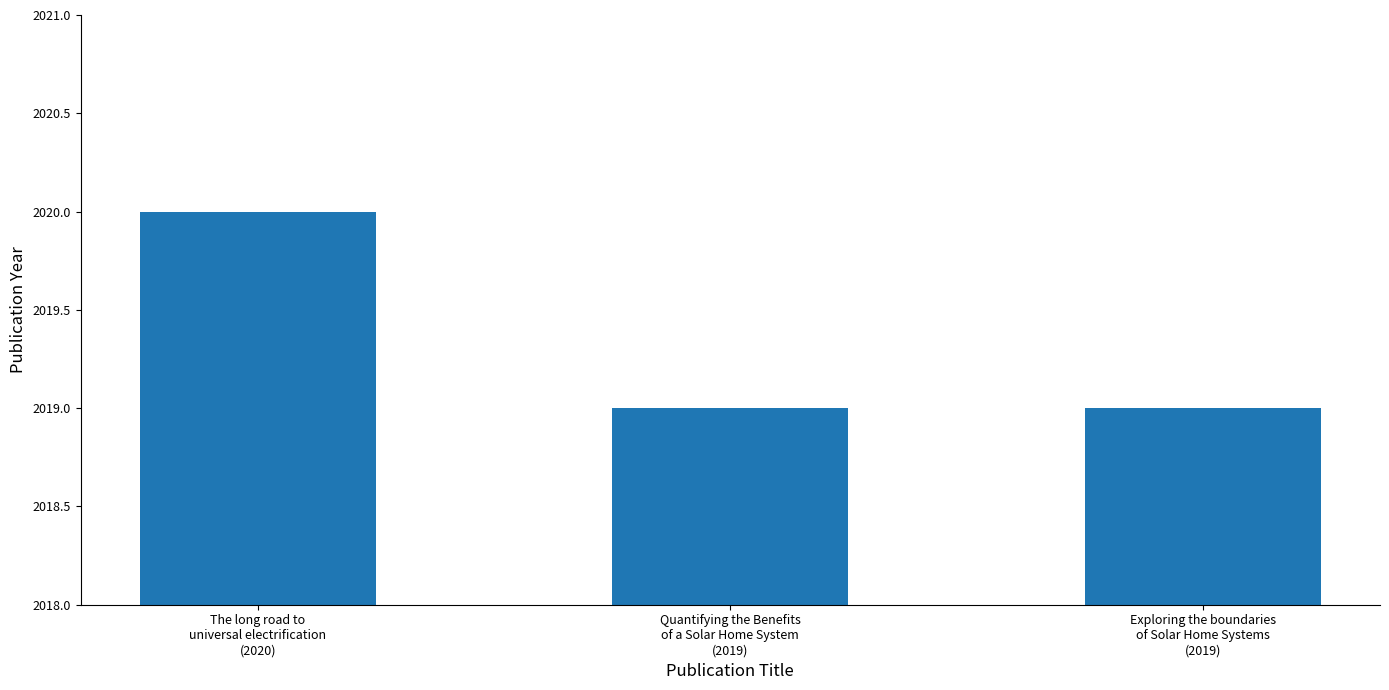

Approximately how many times larger is the value at Quantifying the Benefits
of a Solar Home System
(2019) compared to The long road to
universal electrification
(2020)?

1.0